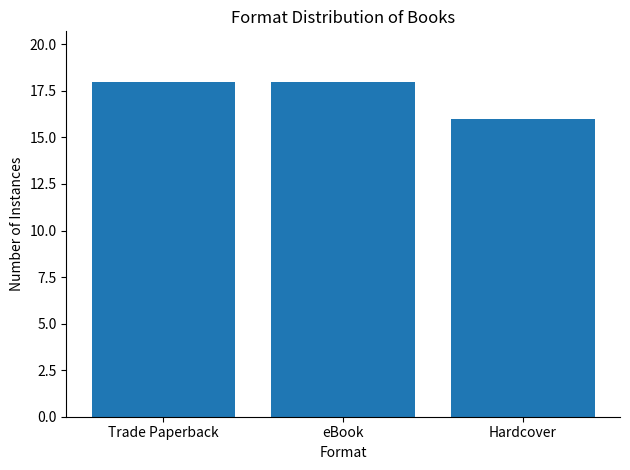

What is the label of the 2nd bar from the left?

eBook